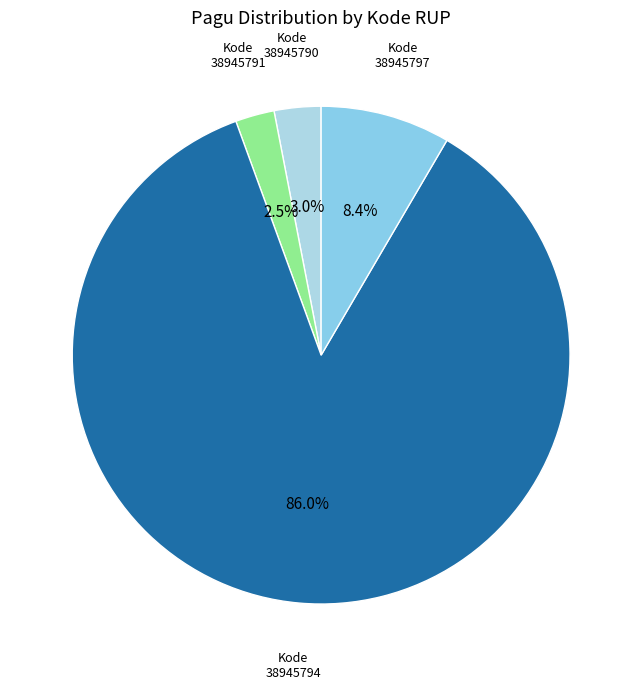

Count the number of slices in the pie.

4